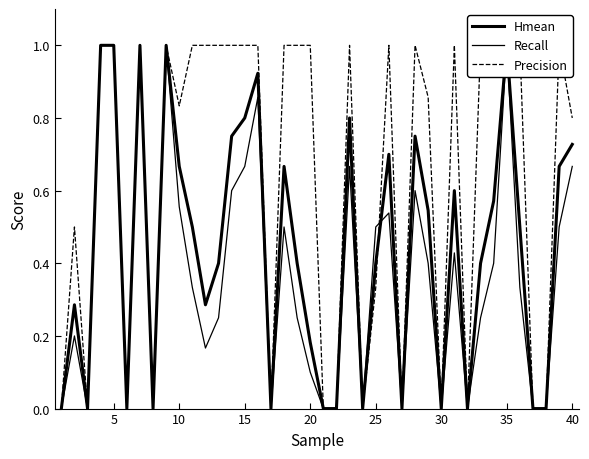

How many interior local valleys does the Precision series have?

9